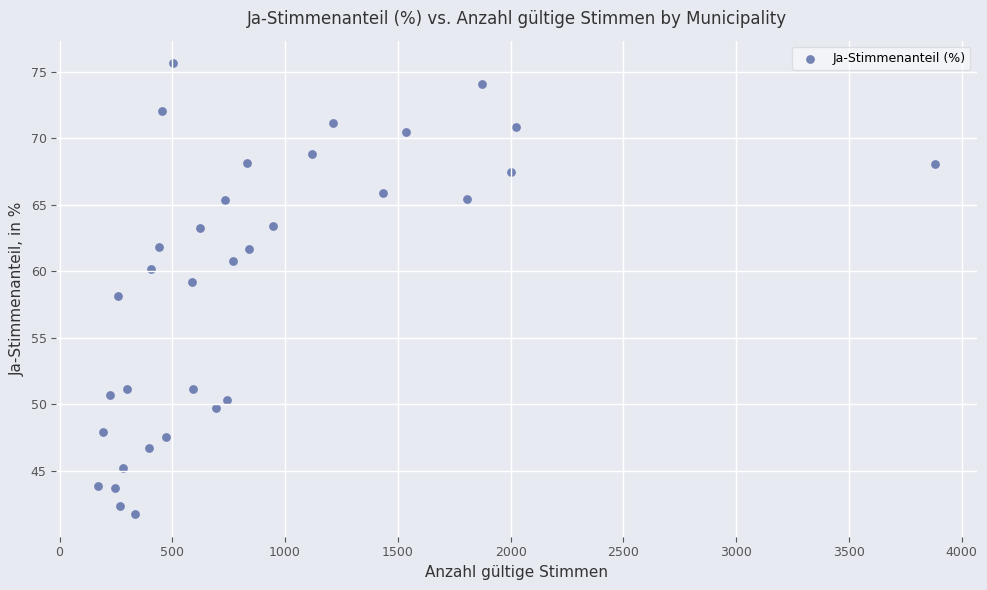

What is the range of X values (max minus min)?

3710.0